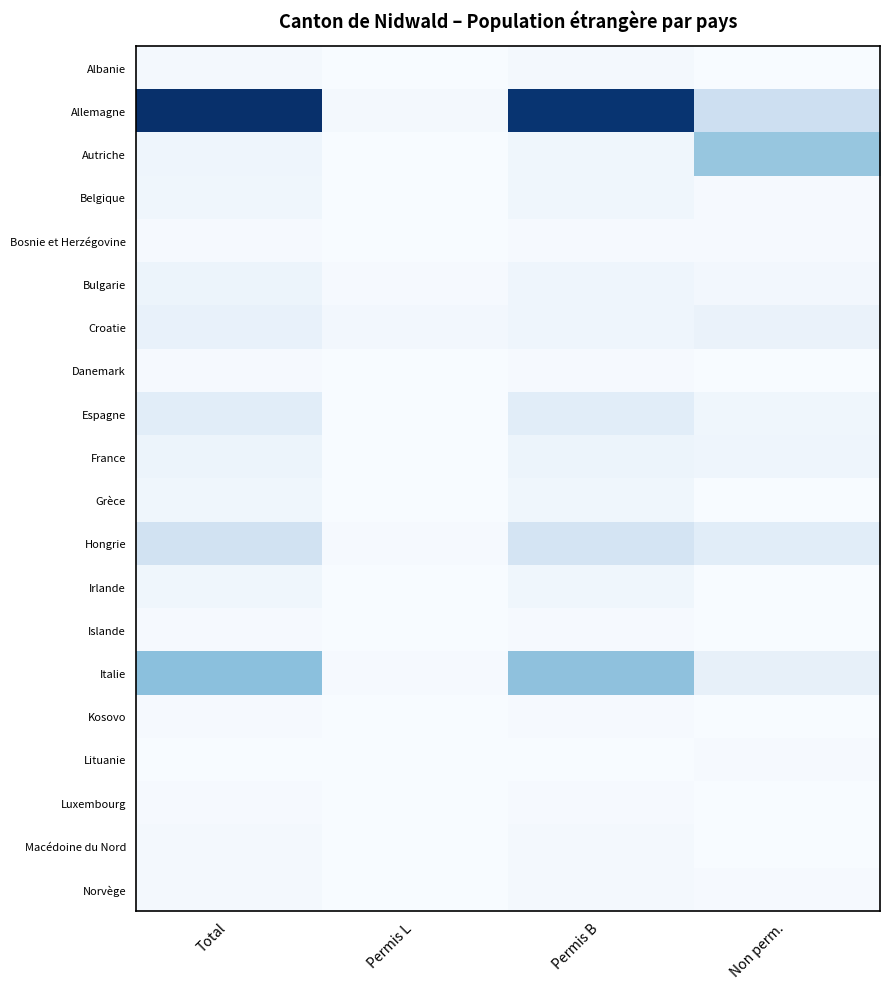

Between Non perm. and Total, which is larger?

Total